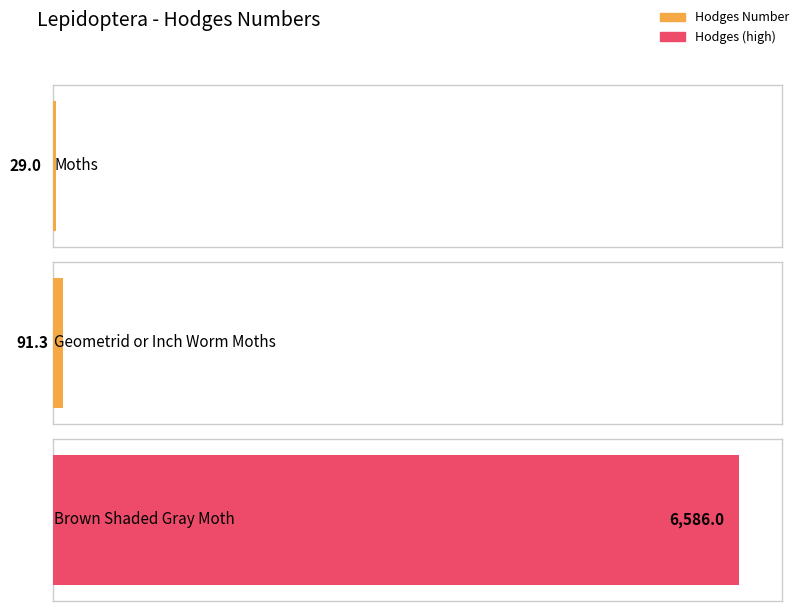

What is the value of the 1st bar from the left?

29.0